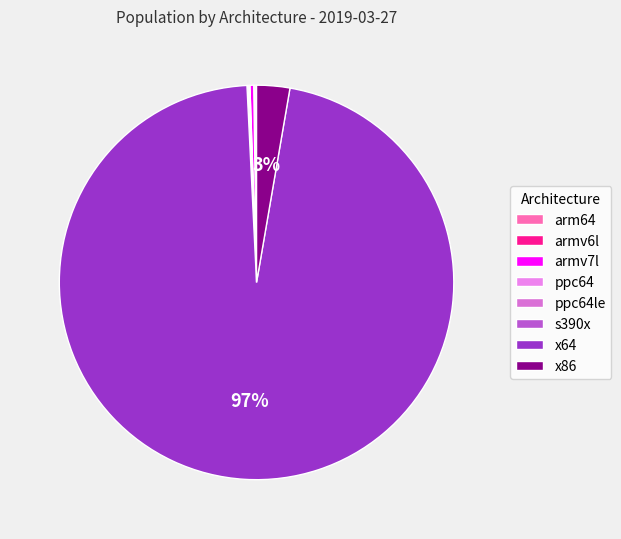

How many segments does this pie chart have?

8